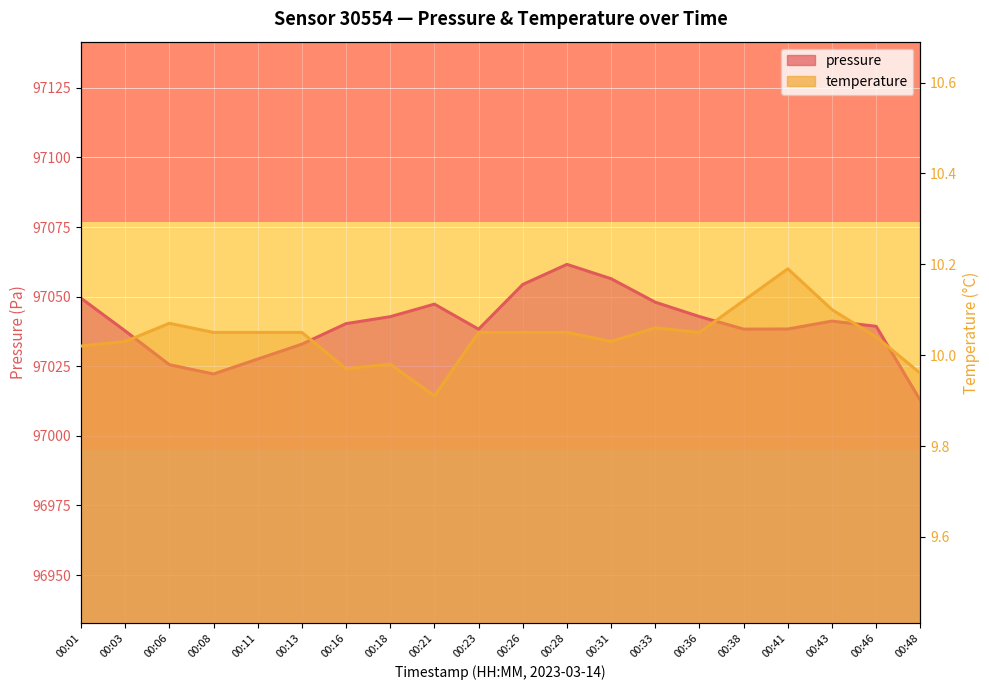

At which category does the chart reach its minimum across all series?

00:21